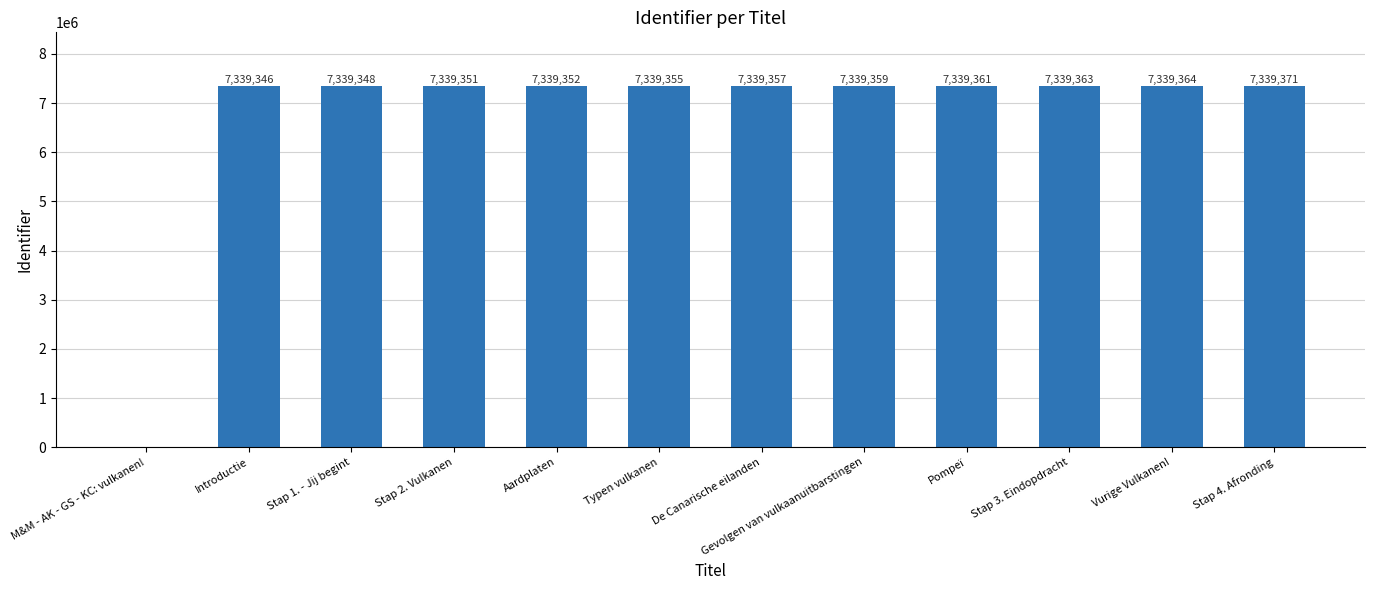

Is it true that the value at Stap 1. - Jij begint is 7339348?

True